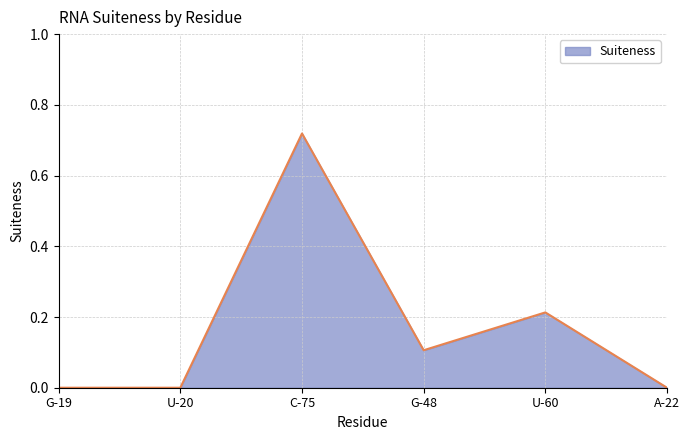

What is the change in value from G-48 to U-60?

+0.1